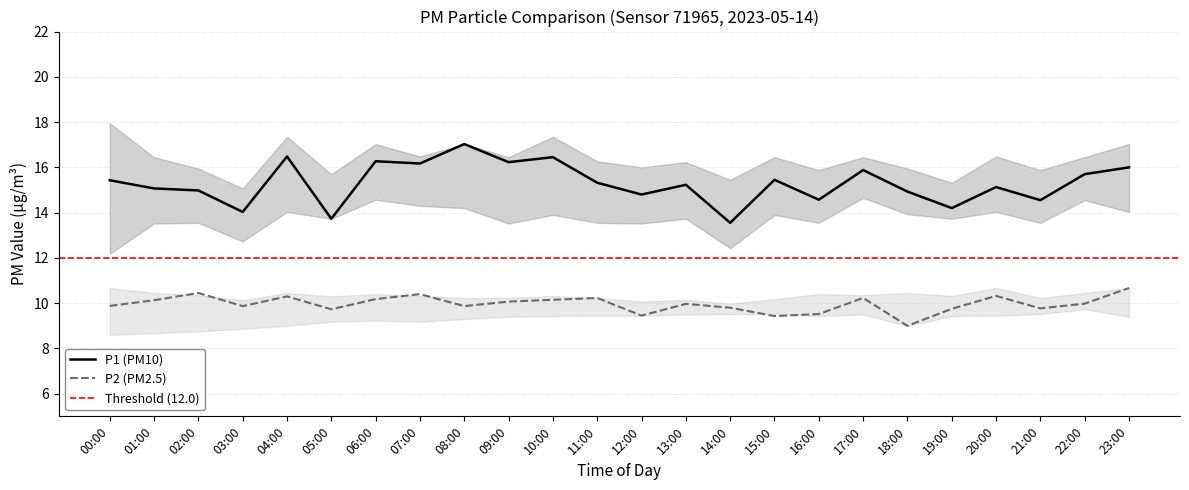

How many interior local peaks does the P1 series have?

8